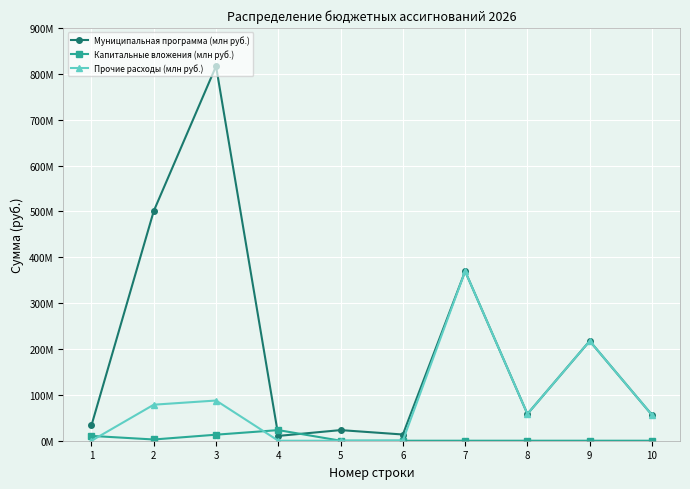

What are all the series names shown in the legend?

Муниципальная программа (млн руб.), Капитальные вложения (млн руб.), Прочие расходы (млн руб.)